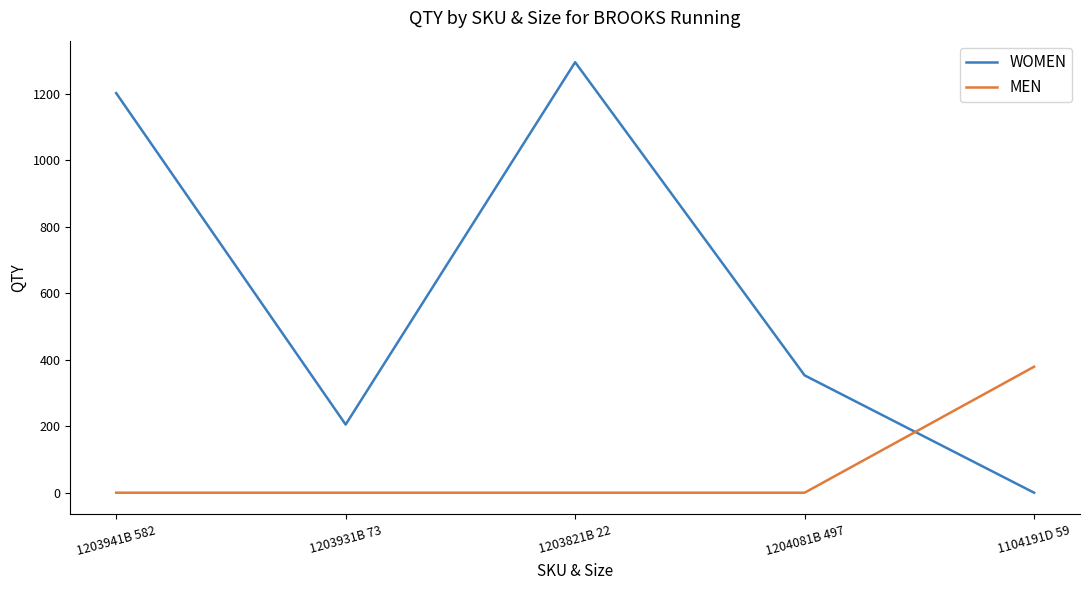

What is the maximum value for MEN?

379